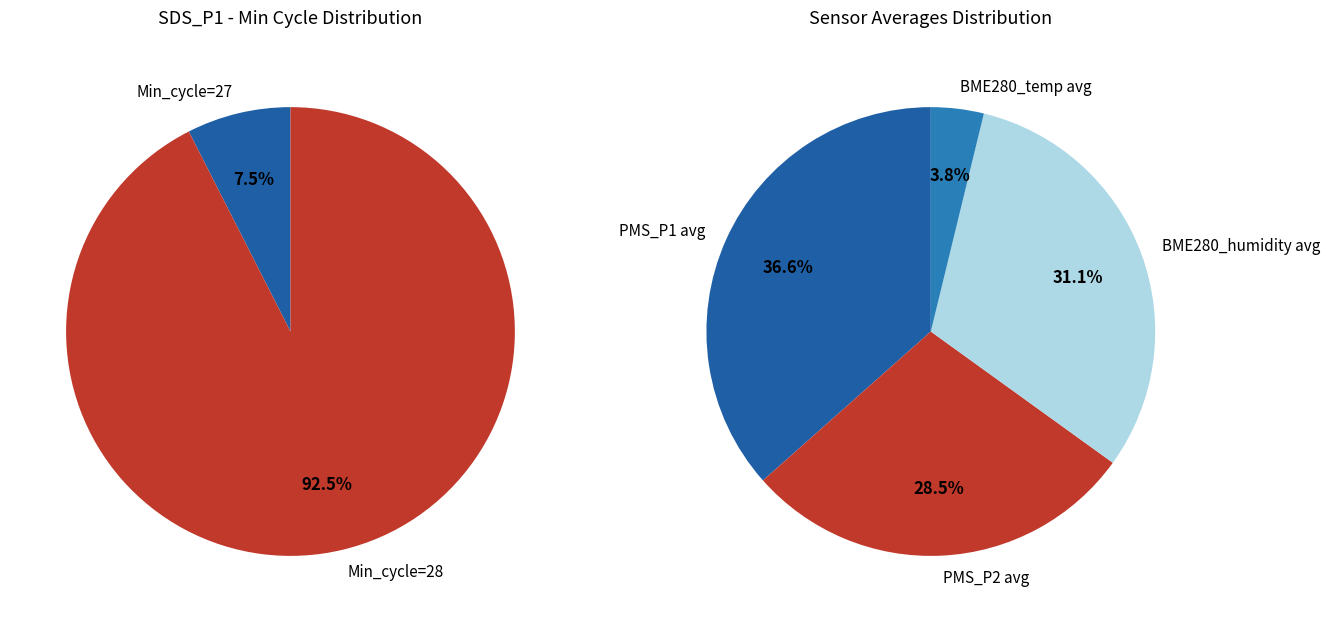

Does 8 represent more than half of the total?

No